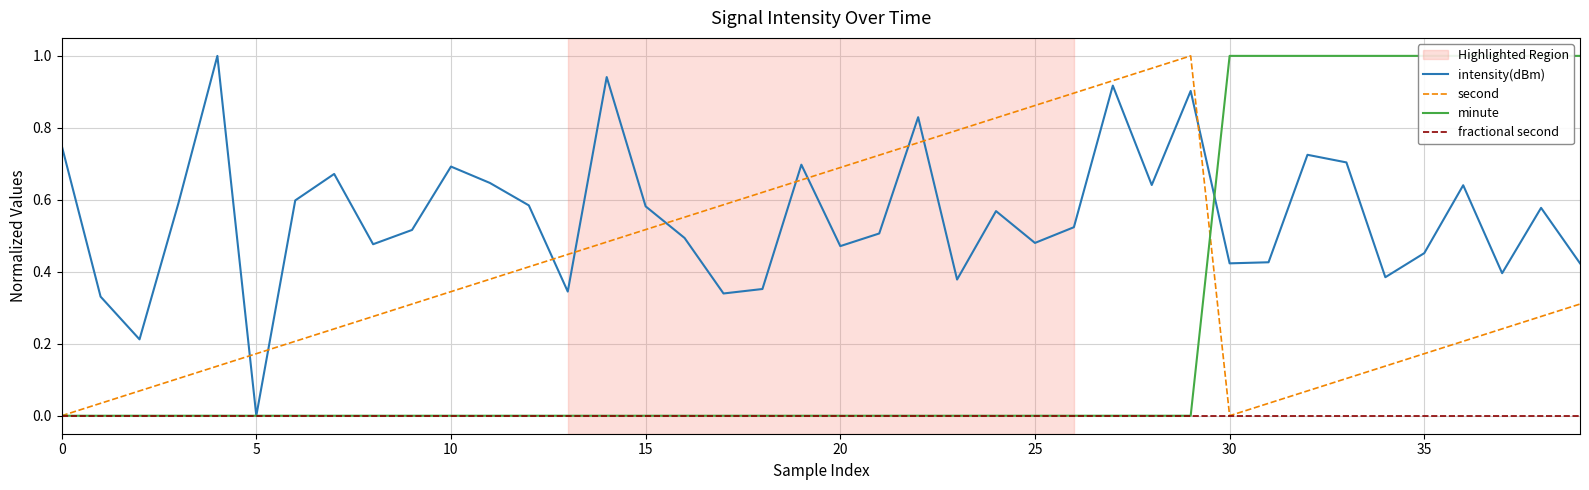

Reading left to right, list all the values displayed in this chart.

intensity(dBm): 0.8	0.3	0.2	0.6	1.0	0.0	0.6	0.7	0.5	0.5	0.7	0.6	0.6	0.3	0.9	0.6	0.5	0.3	0.4	0.7	0.5	0.5	0.8	0.4	0.6	0.5	0.5	0.9	0.6	0.9	0.4	0.4	0.7	0.7	0.4	0.5	0.6	0.4	0.6	0.4
second: 0.0	0.0	0.1	0.1	0.1	0.2	0.2	0.2	0.3	0.3	0.3	0.4	0.4	0.4	0.5	0.5	0.6	0.6	0.6	0.7	0.7	0.7	0.8	0.8	0.8	0.9	0.9	0.9	1.0	1.0	0.0	0.0	0.1	0.1	0.1	0.2	0.2	0.2	0.3	0.3
minute: 0.0	0.0	0.0	0.0	0.0	0.0	0.0	0.0	0.0	0.0	0.0	0.0	0.0	0.0	0.0	0.0	0.0	0.0	0.0	0.0	0.0	0.0	0.0	0.0	0.0	0.0	0.0	0.0	0.0	0.0	1.0	1.0	1.0	1.0	1.0	1.0	1.0	1.0	1.0	1.0
fractional second: 0.0	0.0	0.0	0.0	0.0	0.0	0.0	0.0	0.0	0.0	0.0	0.0	0.0	0.0	0.0	0.0	0.0	0.0	0.0	0.0	0.0	0.0	0.0	0.0	0.0	0.0	0.0	0.0	0.0	0.0	0.0	0.0	0.0	0.0	0.0	0.0	0.0	0.0	0.0	0.0